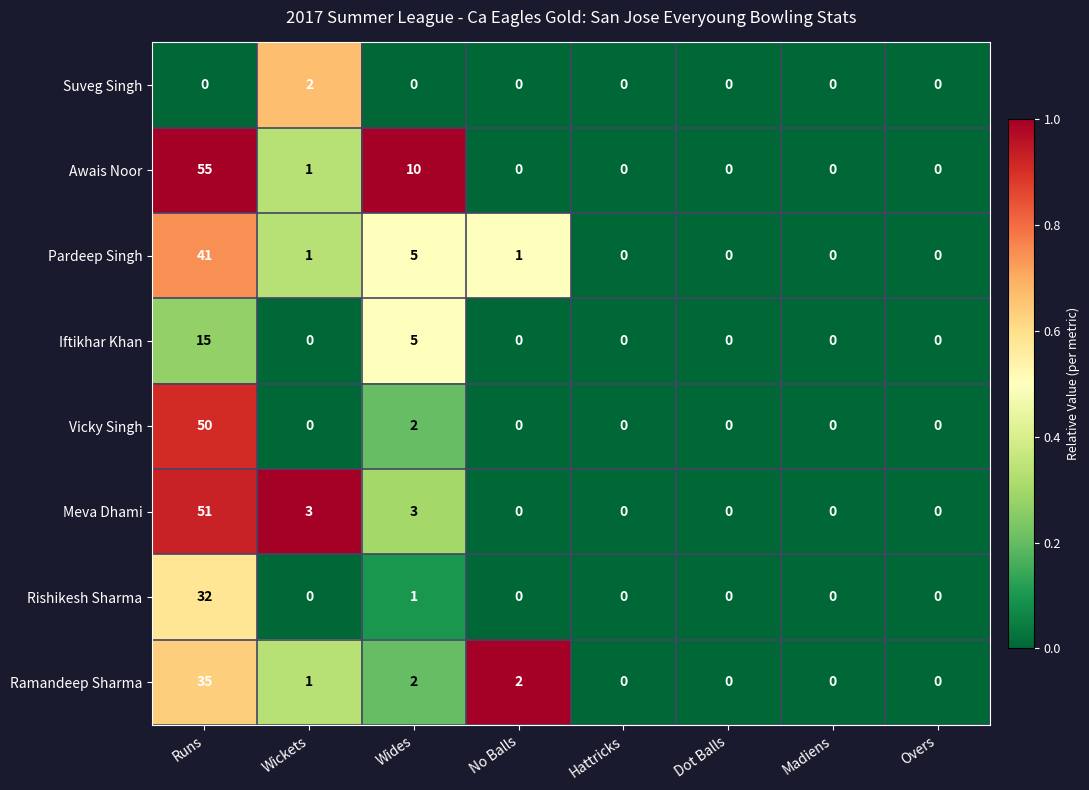

Which series has the largest total across all categories?

Awais Noor